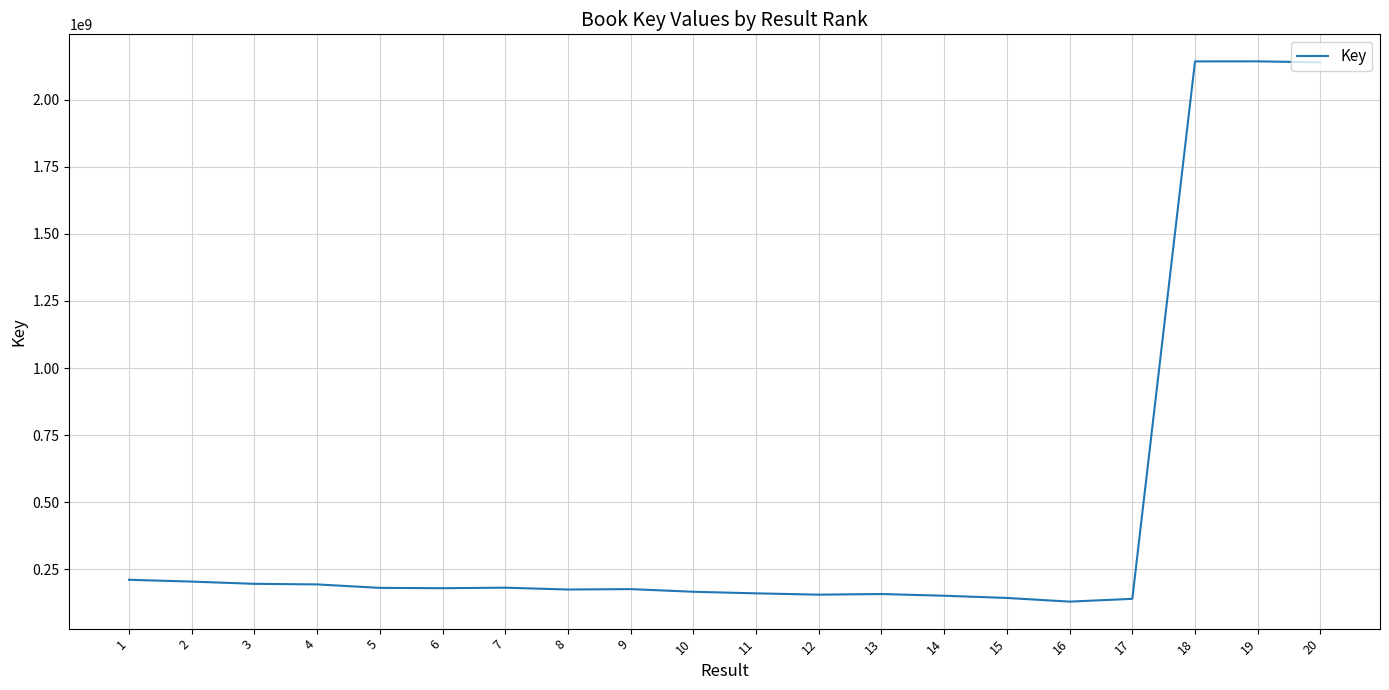

What is the ratio of the value at 15 to the value at 3?

0.7